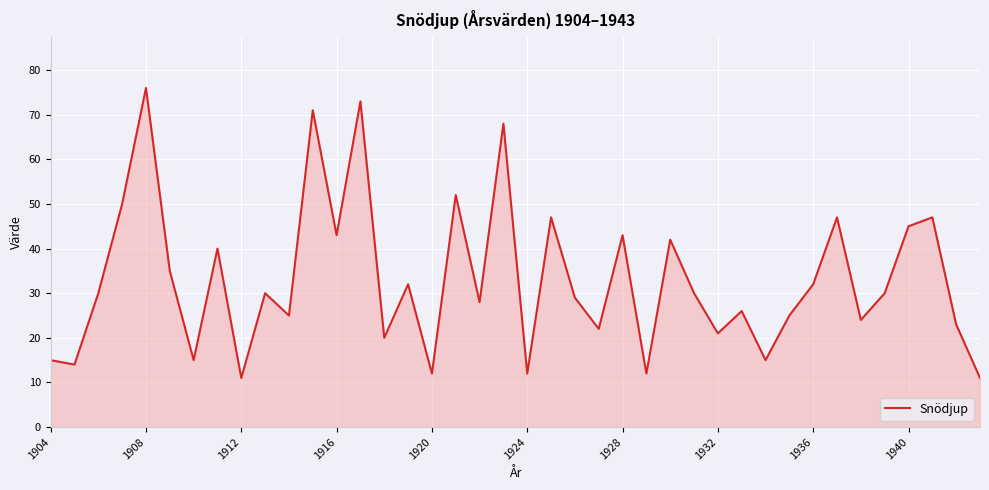

Does the chart display data point markers on the line(s)?

No